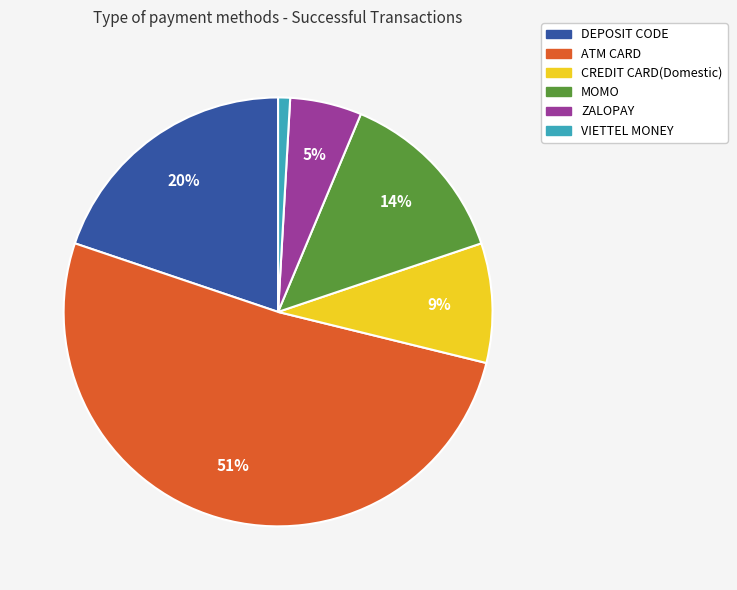

Does any single category account for the majority?

Yes